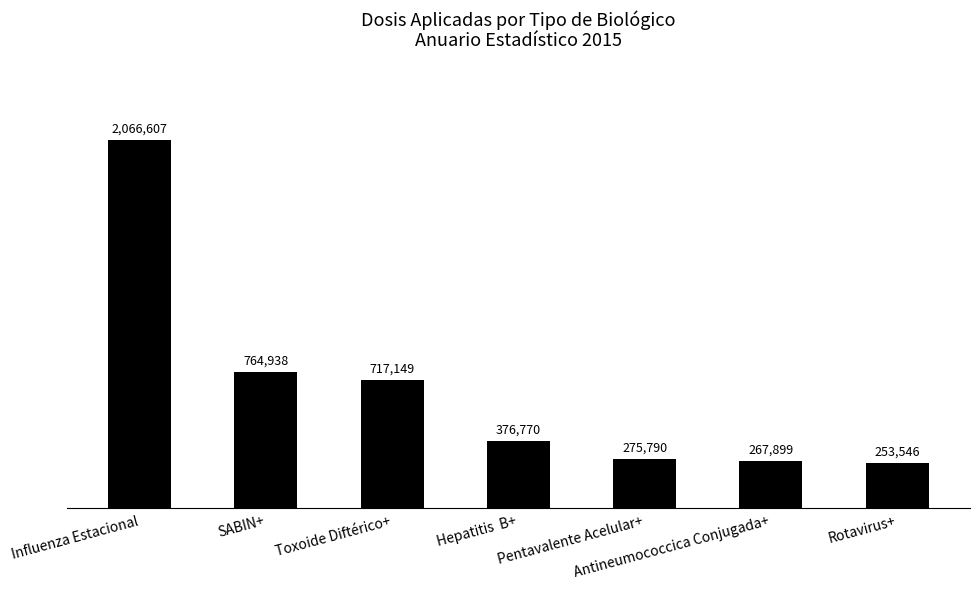

Where is the data nearest to the value 1160076?

SABIN+